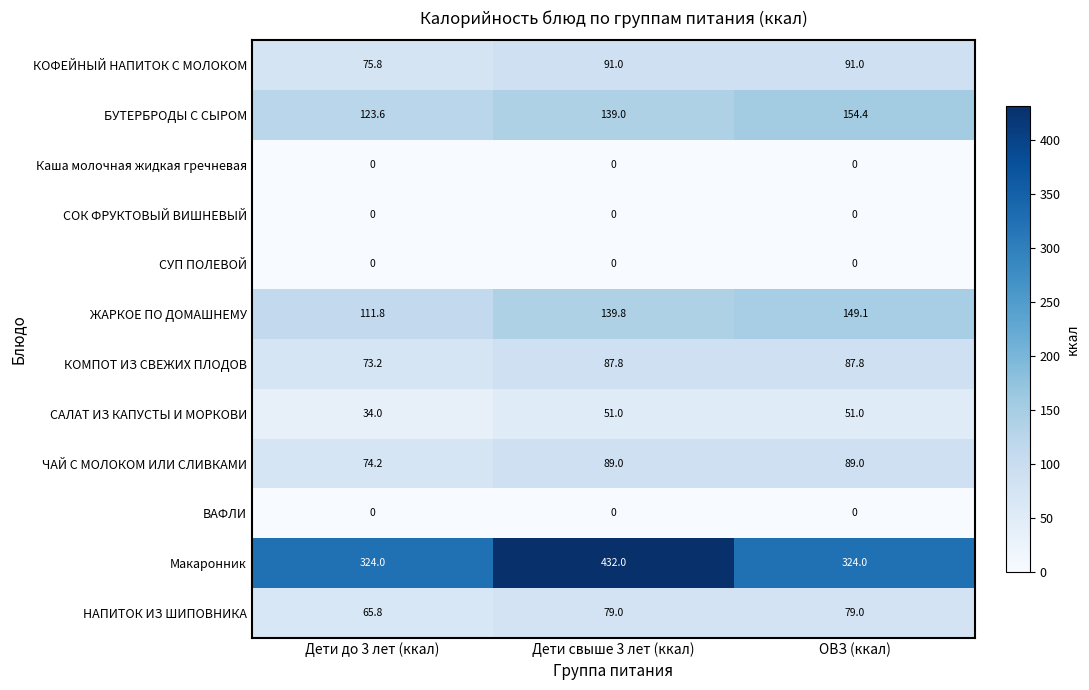

What is the difference between the highest and lowest values at ОВЗ (ккал)?

324.0